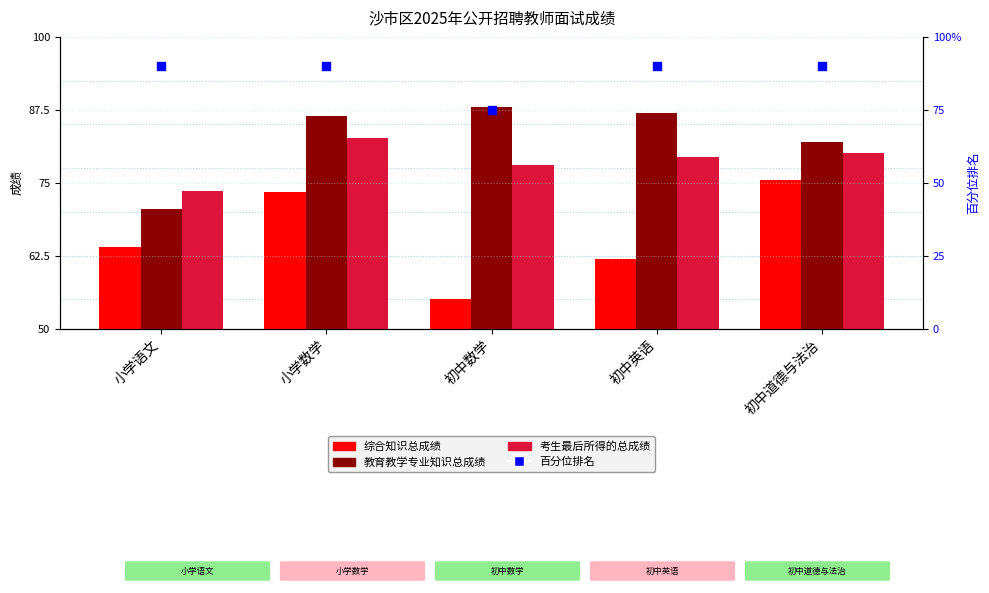

Which series has the largest Y range (max minus min)?

综合知识总成绩